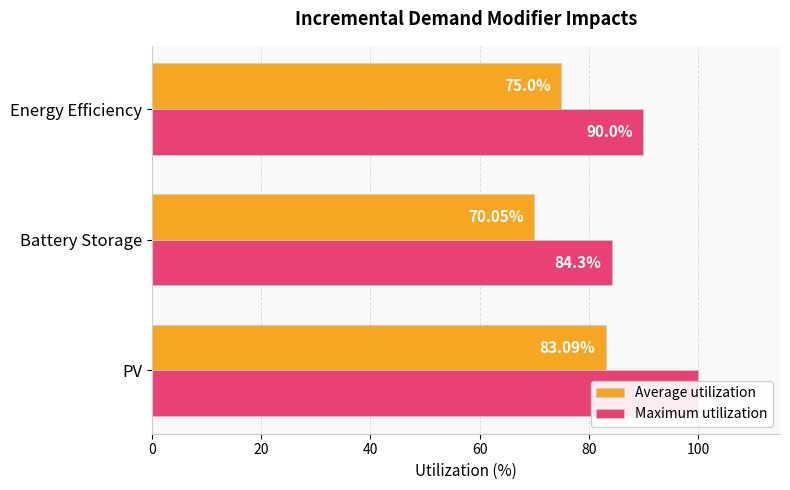

How many values in the Average utilization series exceed 75?

1